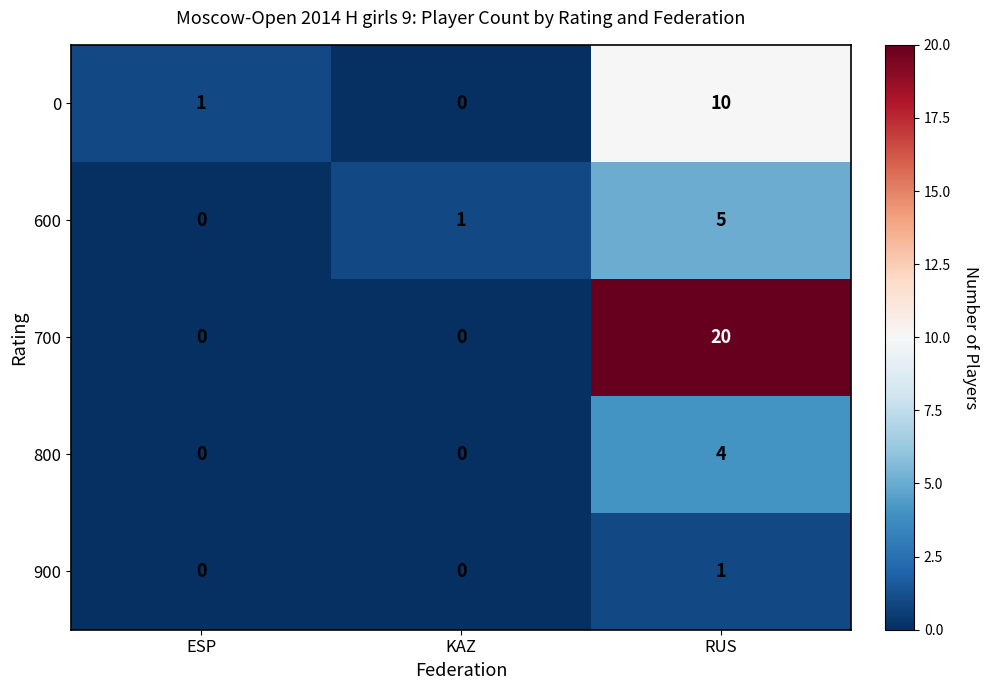

Reading left to right, extract all data points from this chart.

0: 1	0	10
600: 0	1	5
700: 0	0	20
800: 0	0	4
900: 0	0	1